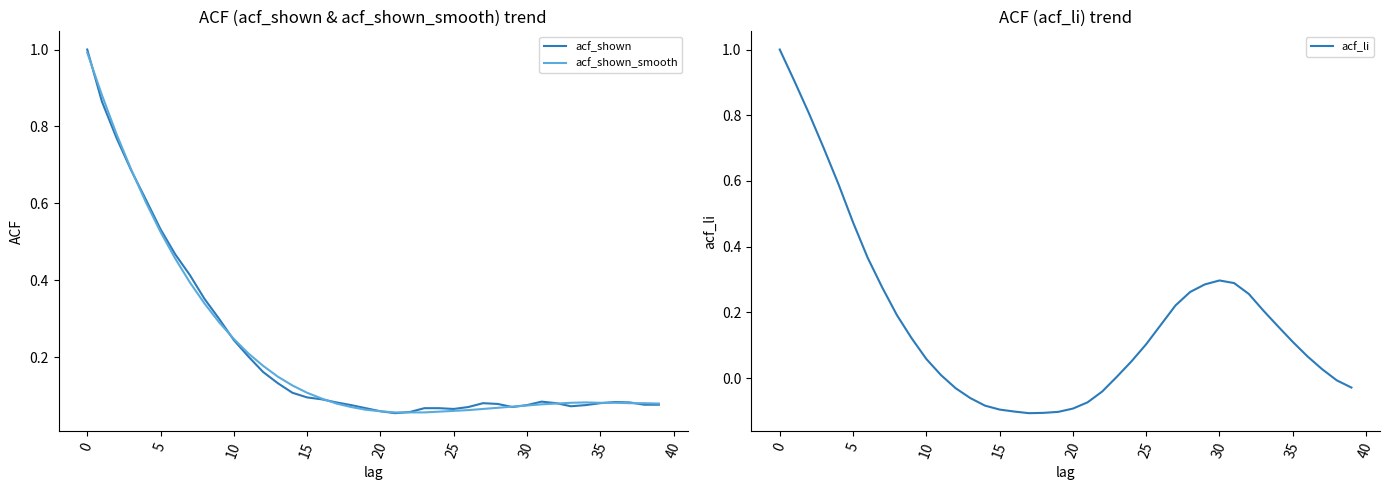

What is the maximum value for acf_li?

1.0